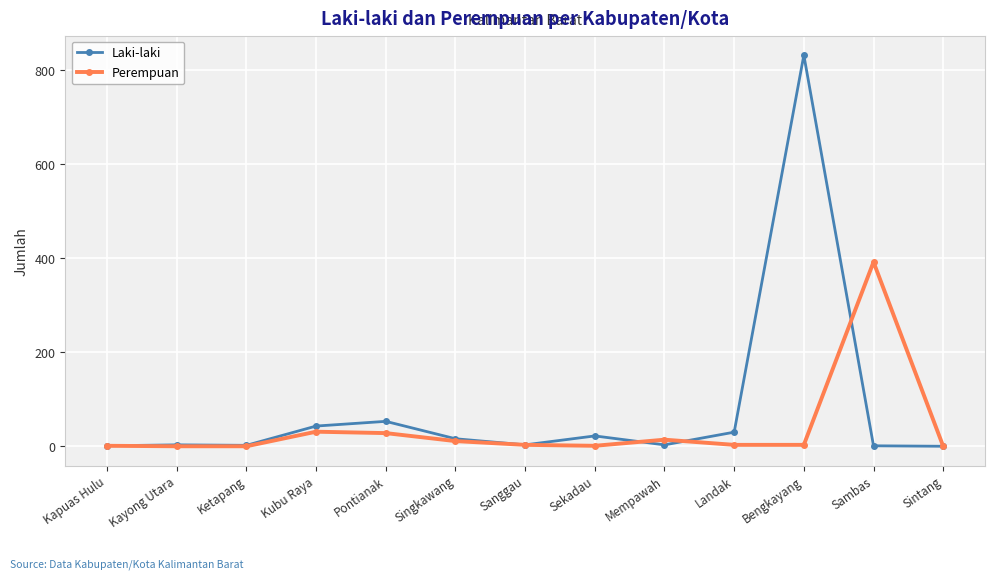

Rank the series by their maximum value, from lowest to highest.

Perempuan, Laki-laki